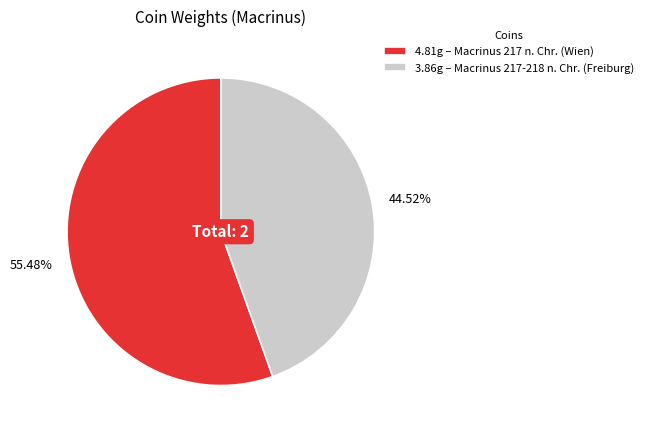

Which slice is the smallest?

3.86g – Macrinus 217-218 n. Chr. (Freiburg)